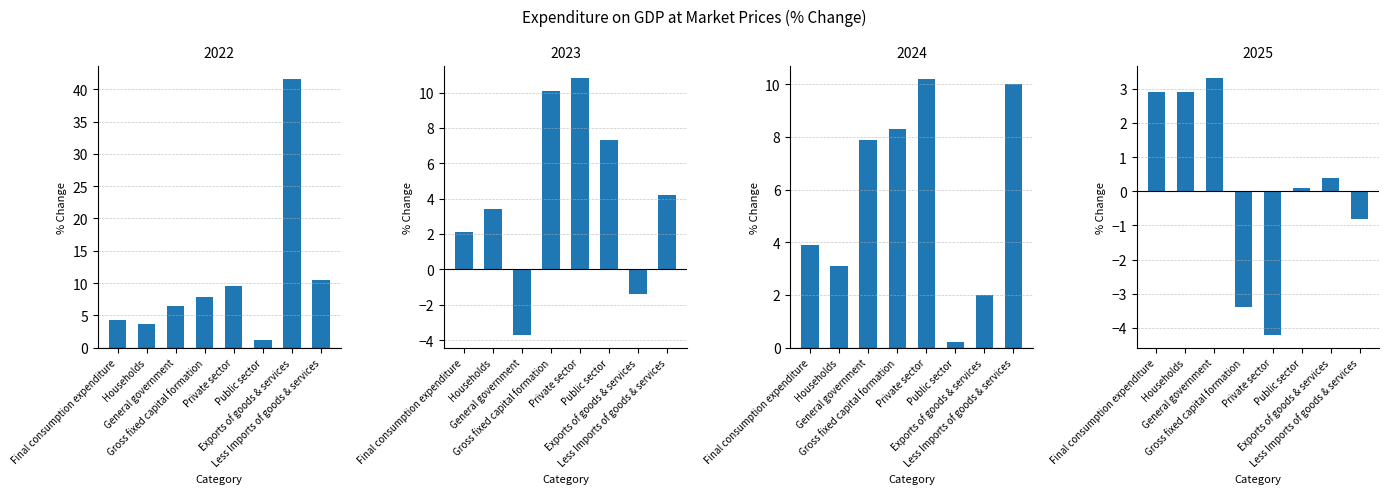

What is the label of the 6th bar from the right?

General government